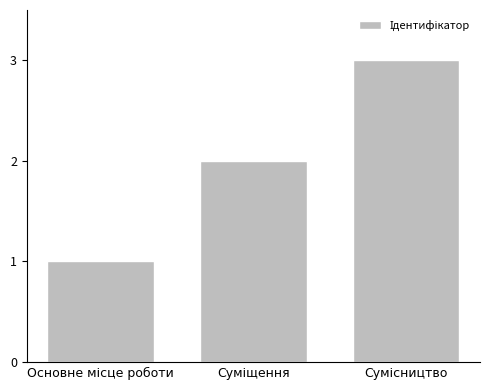

What is the sum of all values?

6